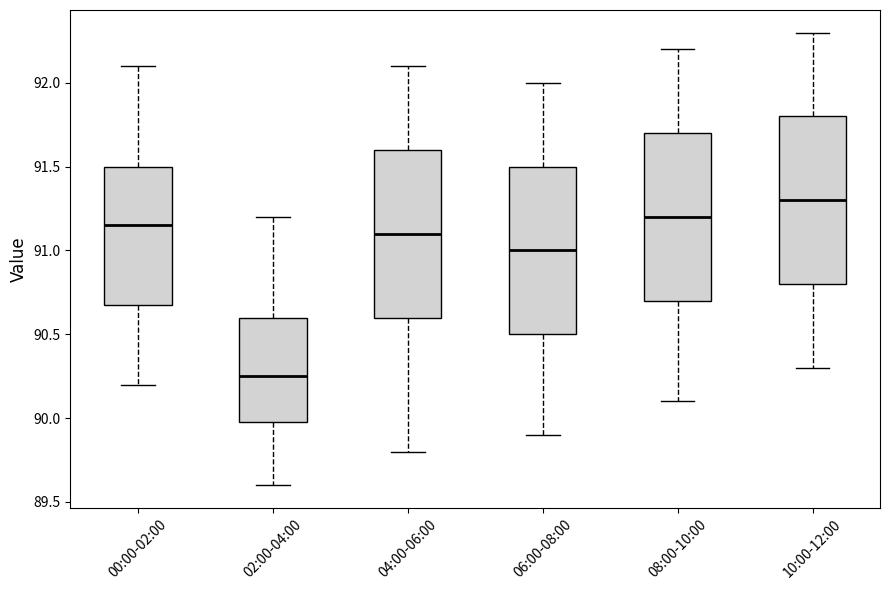

Reading left to right, read every box against the y-axis: the position of its median line, the range the box covers, and the ends of its whiskers. The values are not printed on the chart, so give them approximately, as read against the axis.

00:00-02:00: median 91.15, box 90.70 to 91.50, whiskers 90.20 to 92.10
02:00-04:00: median 90.25, box 90.00 to 90.60, whiskers 89.60 to 91.20
04:00-06:00: median 91.10, box 90.60 to 91.60, whiskers 89.80 to 92.10
06:00-08:00: median 91.00, box 90.50 to 91.50, whiskers 89.90 to 92.00
08:00-10:00: median 91.20, box 90.70 to 91.70, whiskers 90.10 to 92.20
10:00-12:00: median 91.30, box 90.80 to 91.80, whiskers 90.30 to 92.30